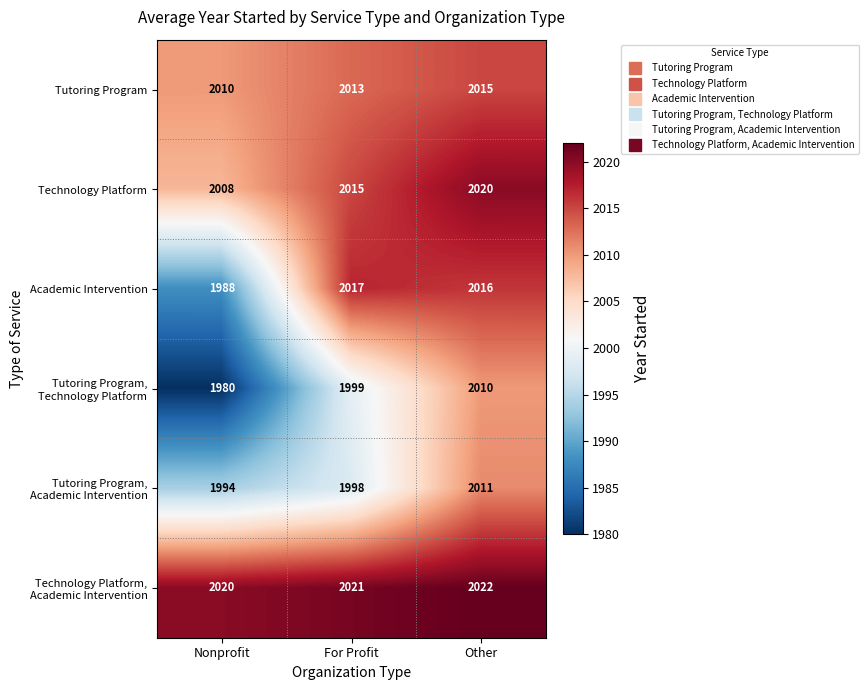

How many data points does each series have?

3